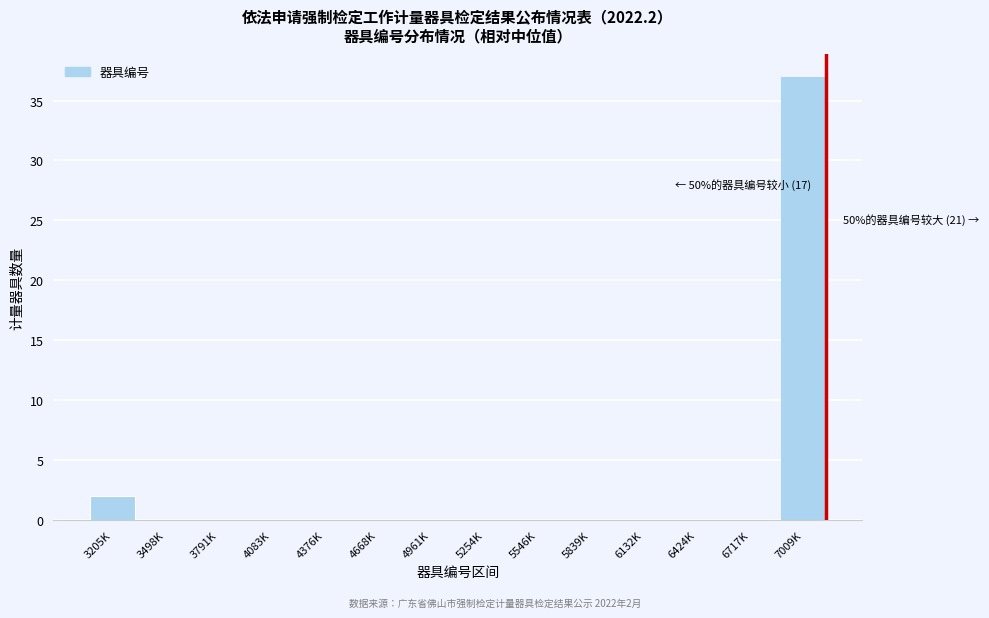

Reading right to left, extract all data points from this chart.

7009K=37	6717K=0	6424K=0	6132K=0	5839K=0	5546K=0	5254K=0	4961K=0	4668K=0	4376K=0	4083K=0	3791K=0	3498K=0	3205K=2